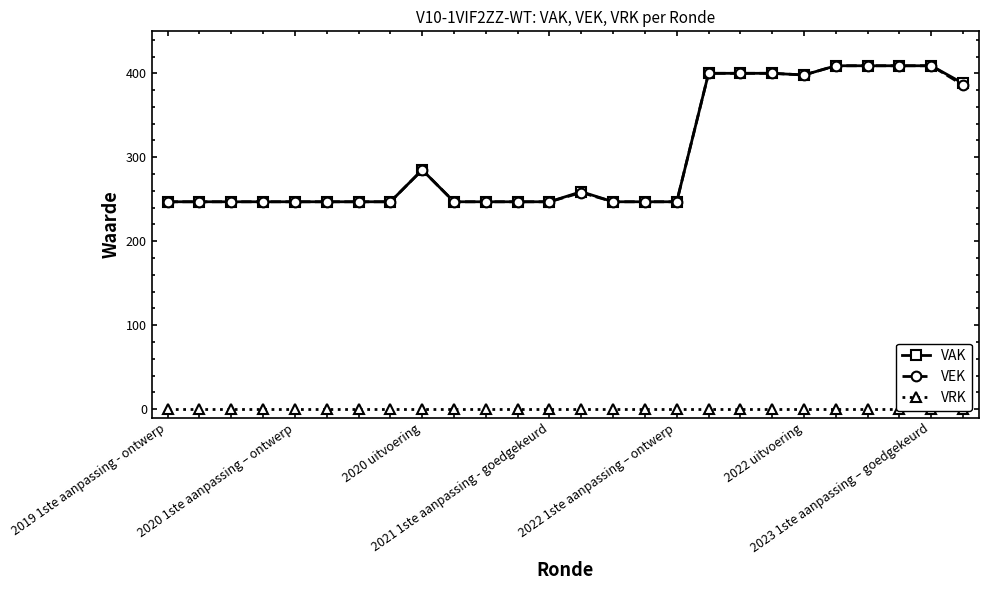

What is the value of the VEK point at the 2nd from the left?

247